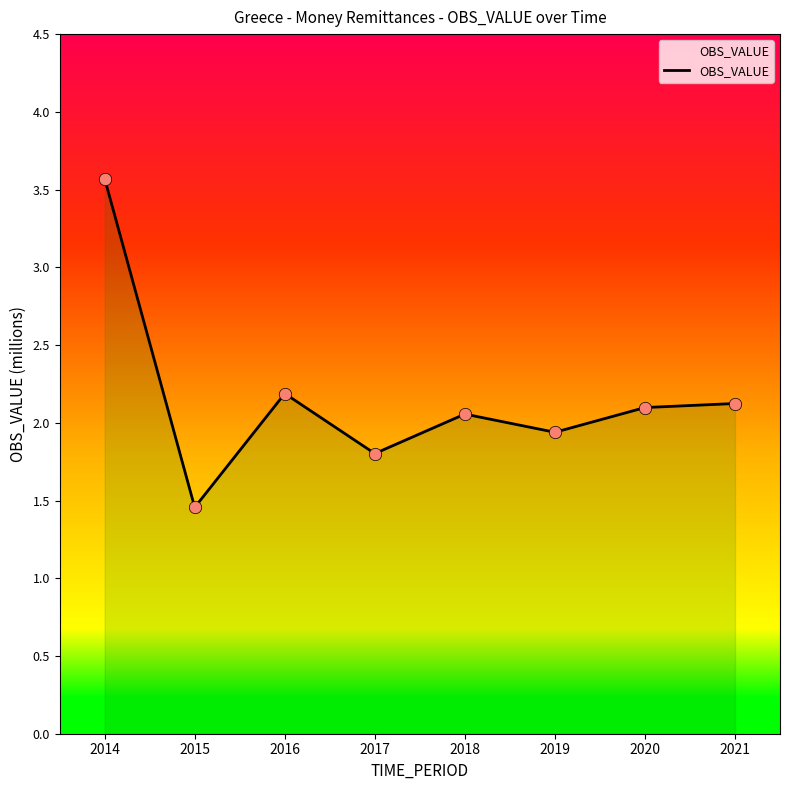

Approximately how many times larger is the value at 2021 compared to 2016?

1.0